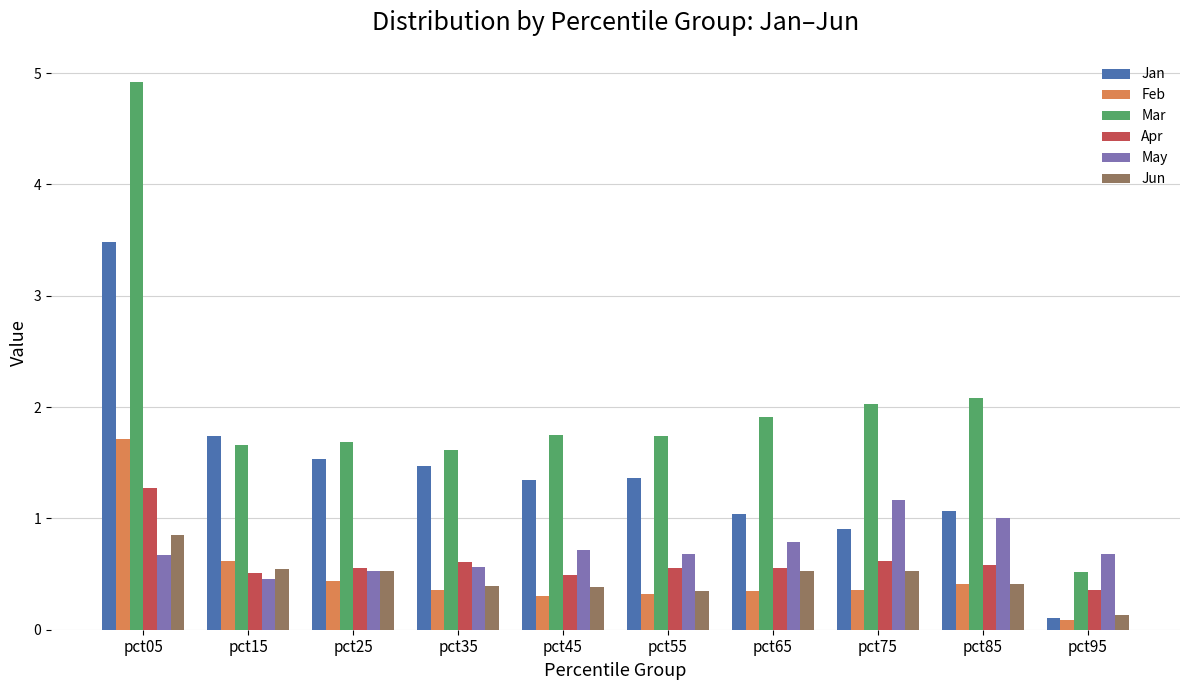

The value of Apr at pct45 is 0.3. True or false?

False